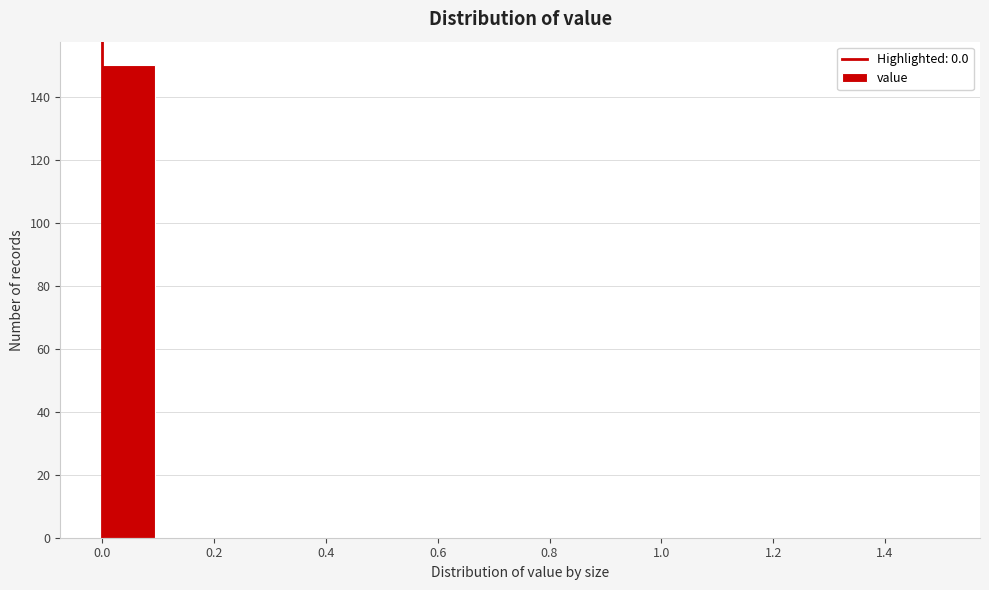

Reading left to right, transcribe this chart: for each bar, give the range it covers on the x-axis and its height. The values are not printed on the chart, so give them approximately, as read against the axis.

0.0 to 0.1: 150
0.1 to 0.2: 0
0.2 to 0.3: 0
0.3 to 0.4: 0
0.4 to 0.5: 0
0.5 to 0.6: 0
0.6 to 0.7: 0
0.7 to 0.8: 0
0.8 to 0.9: 0
0.9 to 1.0: 0
1.0 to 1.1: 0
1.1 to 1.2: 0
1.2 to 1.3: 0
1.3 to 1.4: 0
1.4 to 1.5: 0